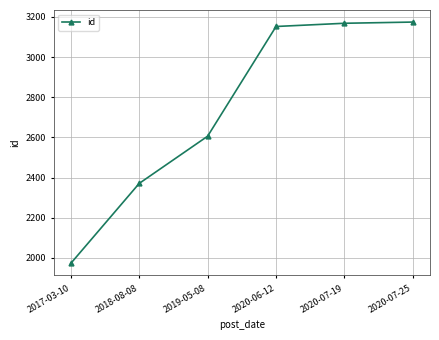

Does the chart have visible grid lines?

Yes